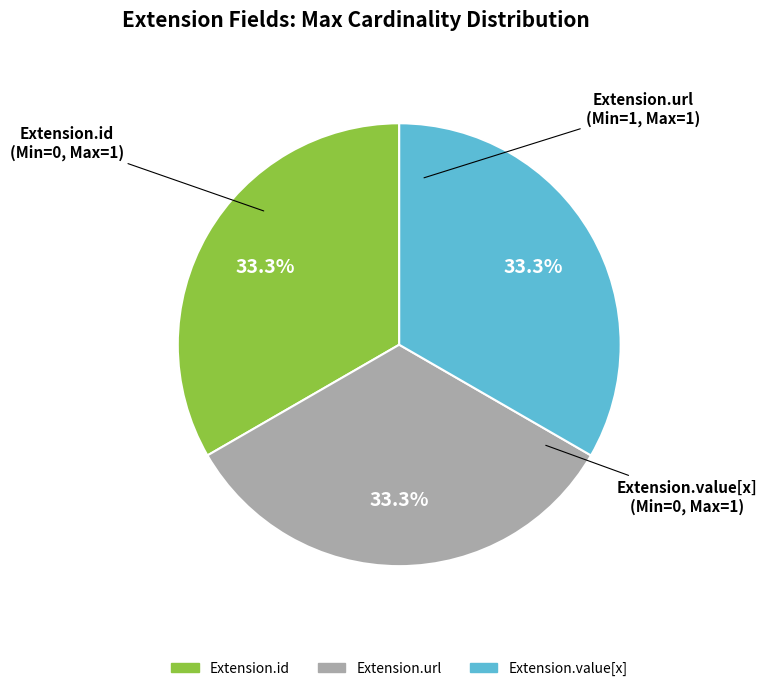

Is there any slice that represents more than half of the pie?

No